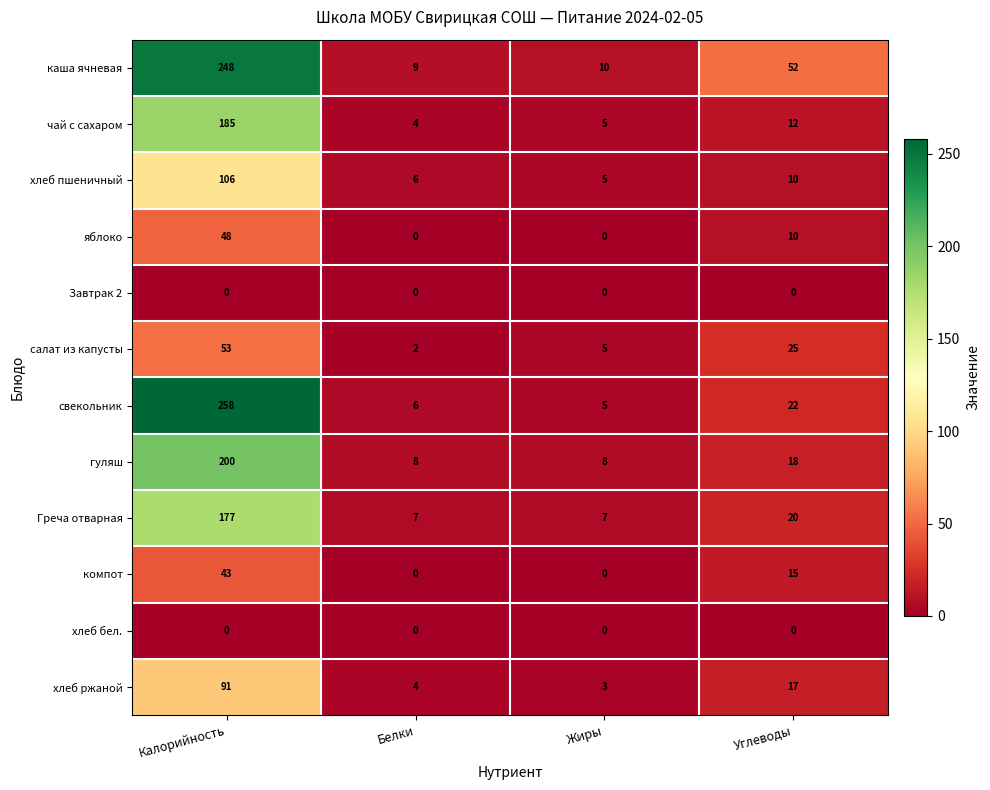

What is the difference between the maximum and minimum values in the чай с сахаром series?

181